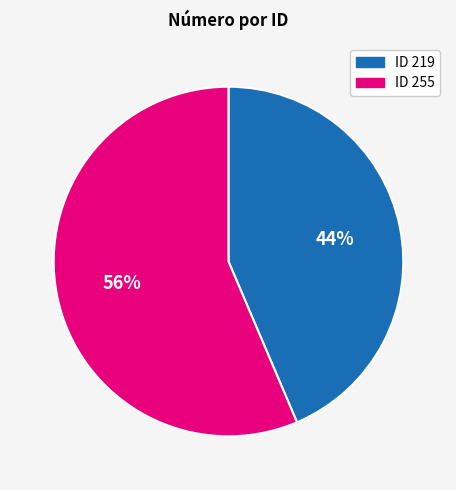

To the nearest percent, what is the average slice percentage?

50%